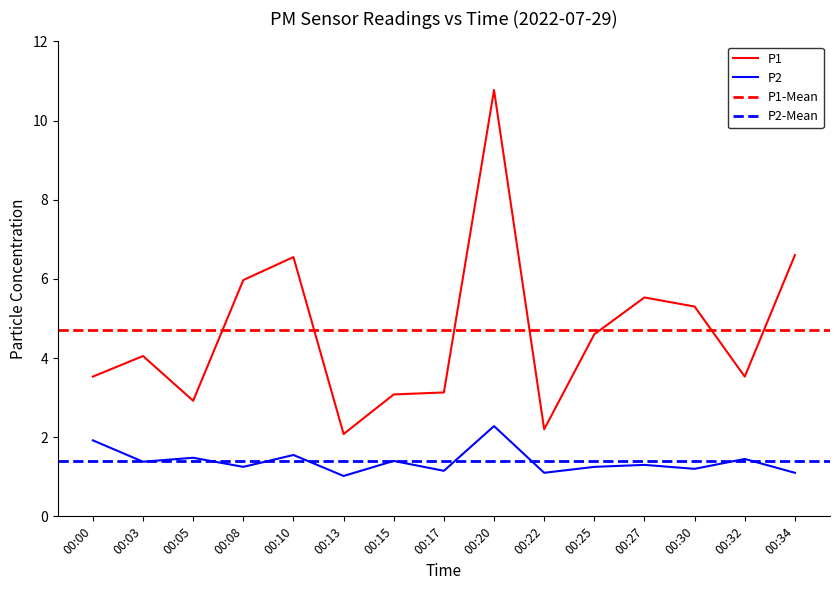

How many lines are shown in the chart?

2